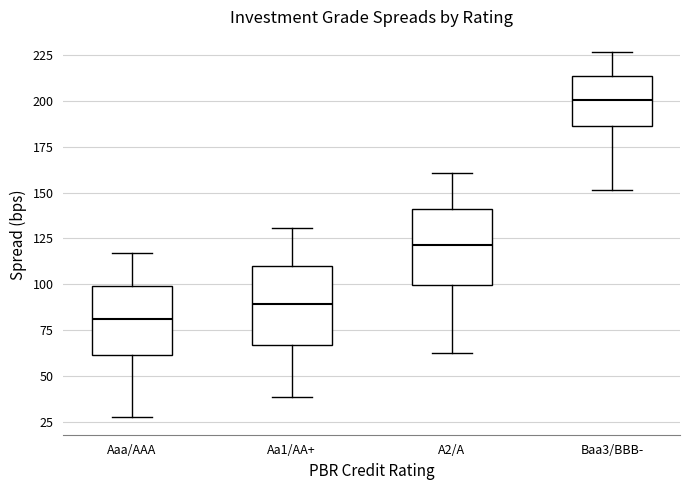

Which box's median line is the lowest?

Aaa/AAA